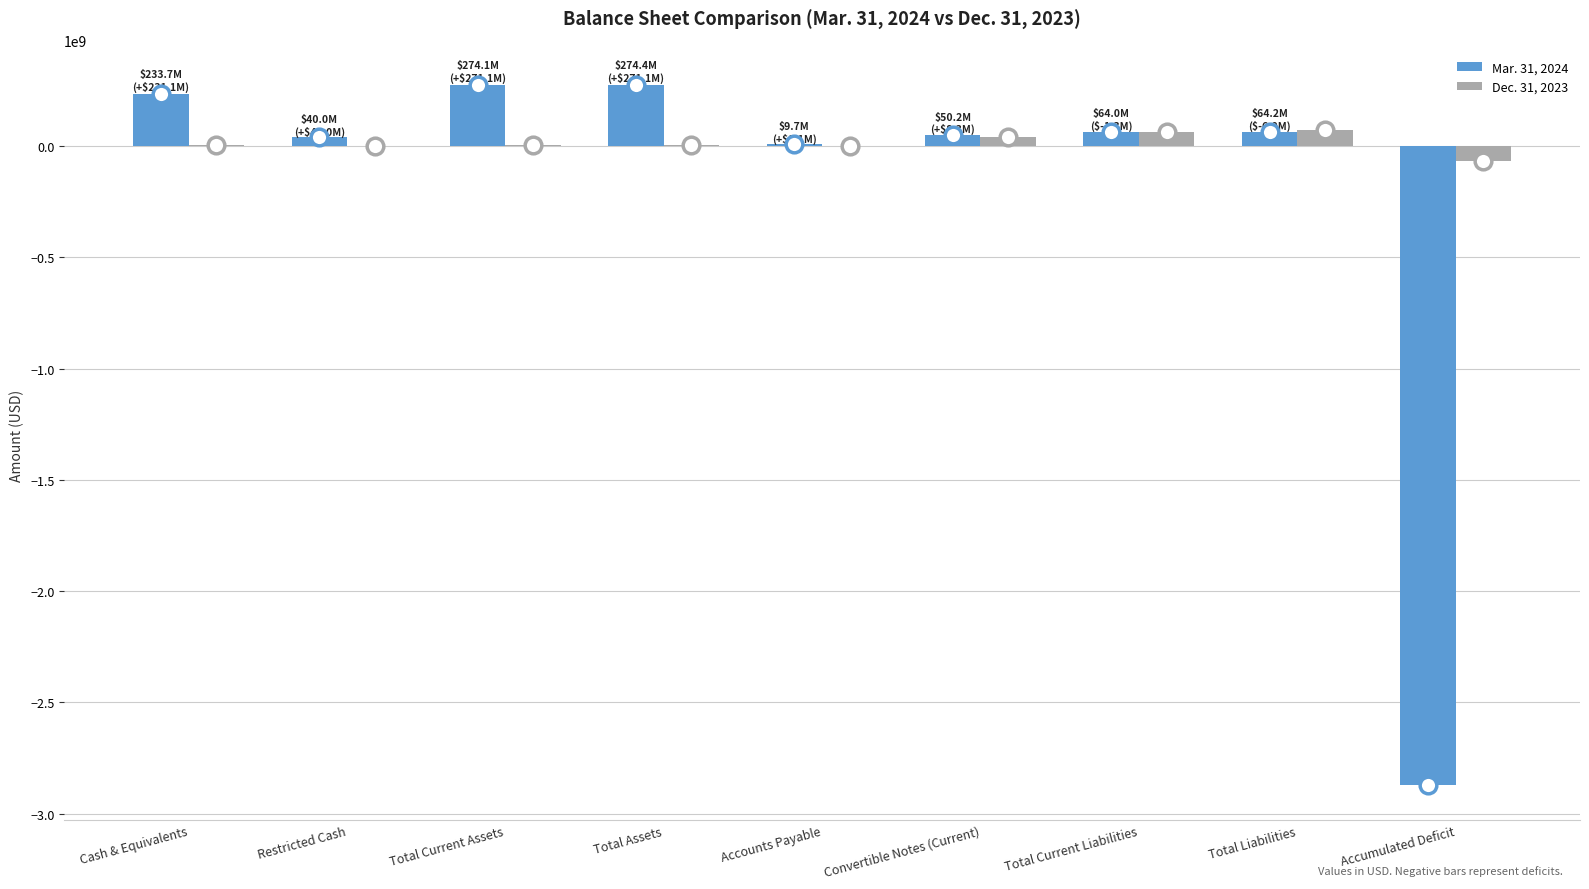

Which series has the largest total across all categories?

Dec. 31, 2023